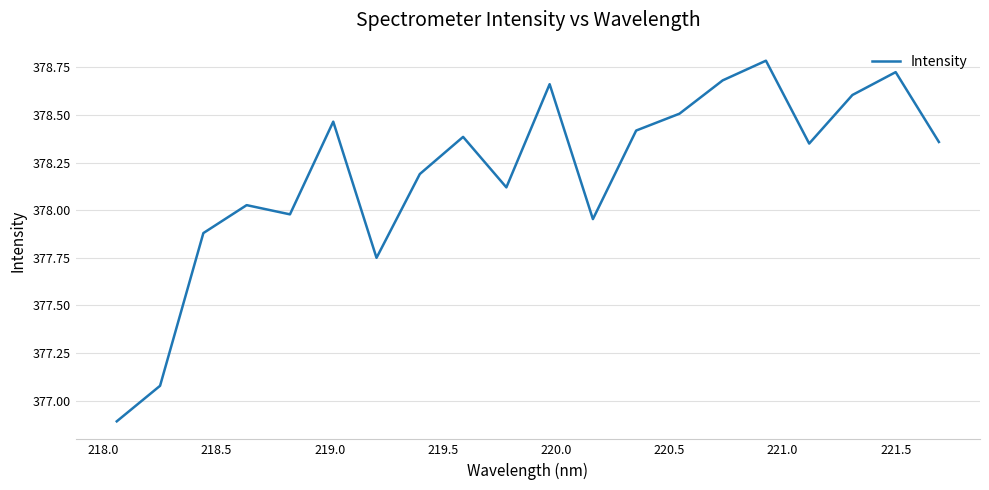

What is the difference between the maximum and minimum values?

1.9